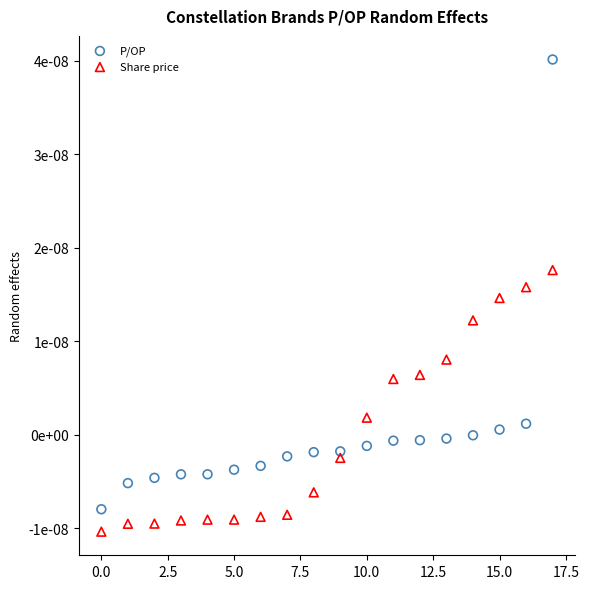

What are all the series names shown in the legend?

P/OP, Share price